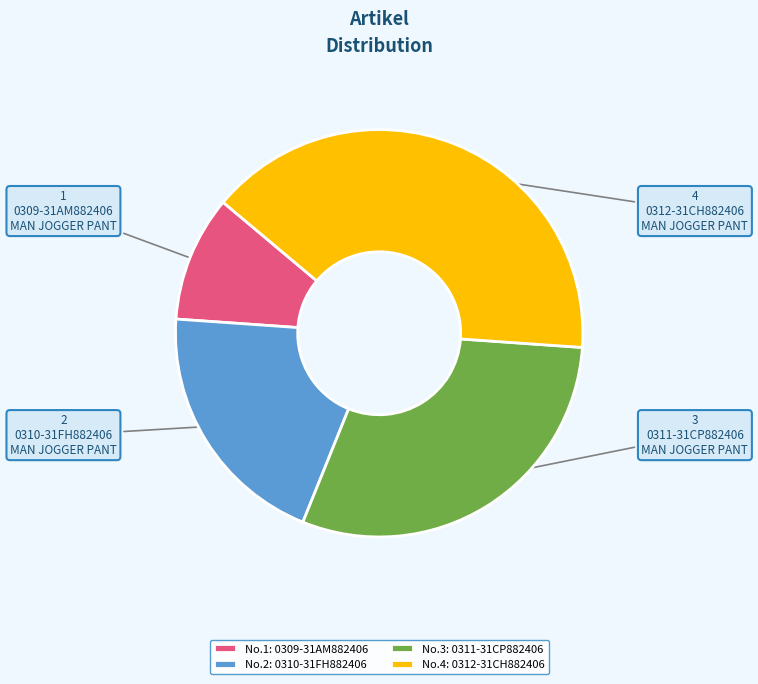

Is there a majority slice in this chart?

No